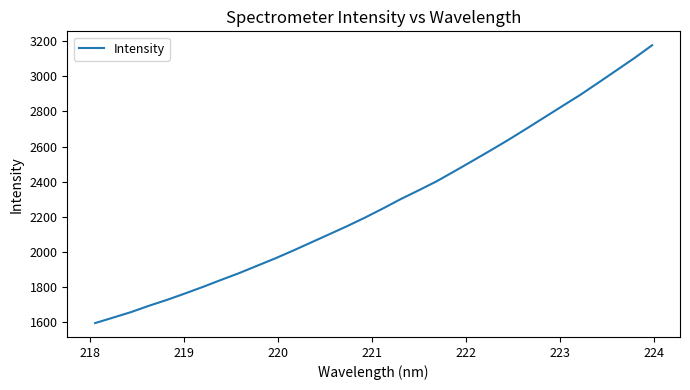

What is the minimum value shown in the chart?

1595.9